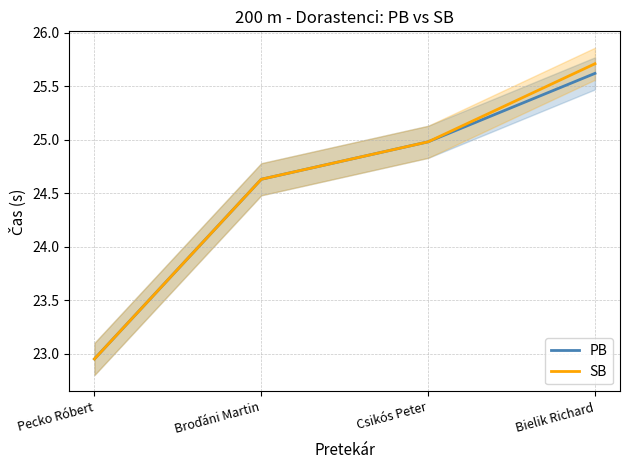

True or false: PB has more than 0 points higher than both neighbors.

False